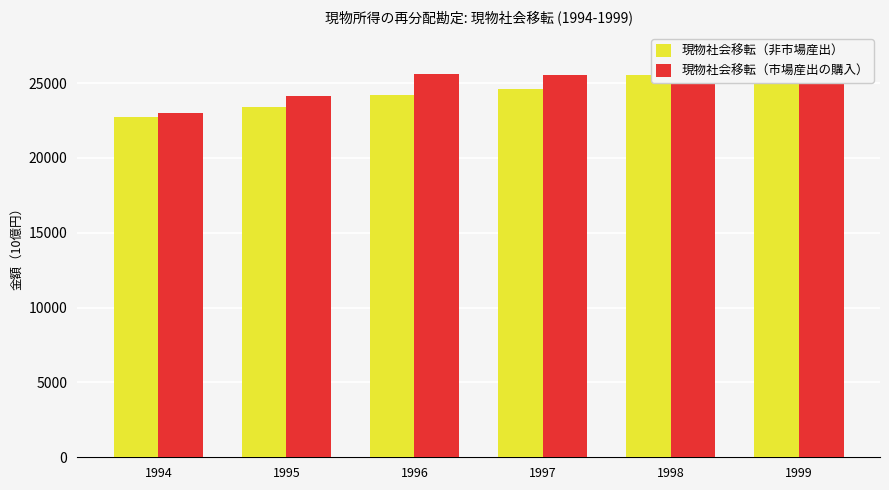

What is the value of the 現物社会移転（市場産出の購入） bar at the 3rd from the left?

25591.7